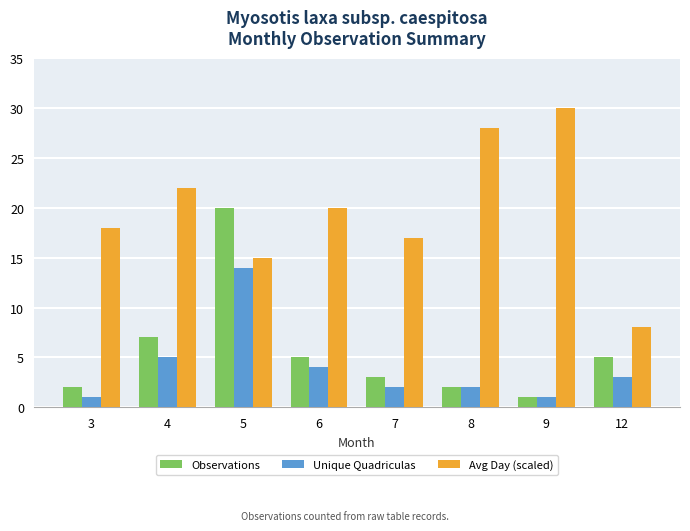

Which series has the widest spread of values?

Avg Day (scaled)